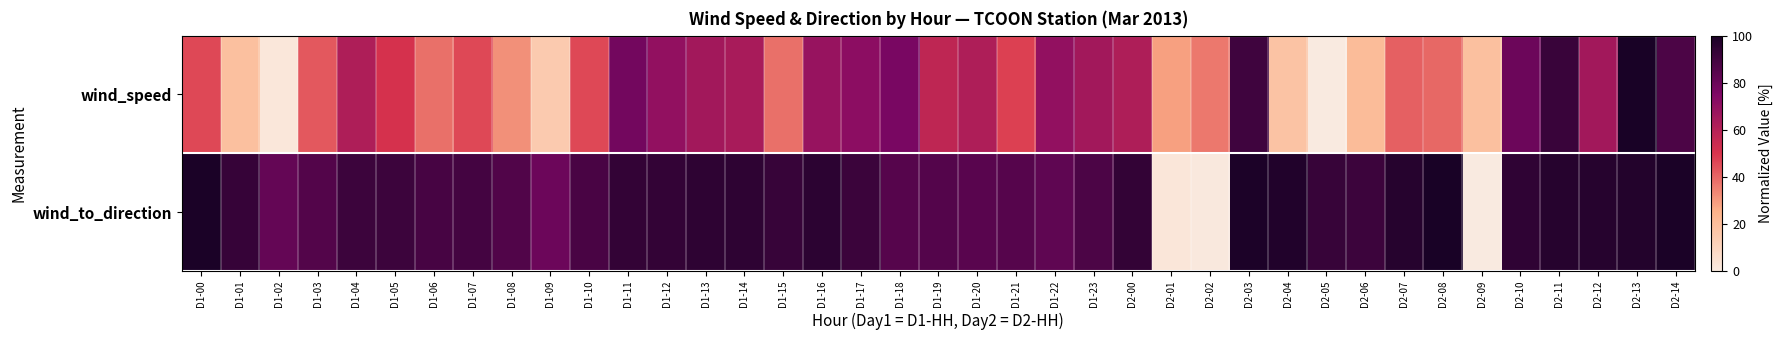

What is the maximum value shown in the chart?

100.0